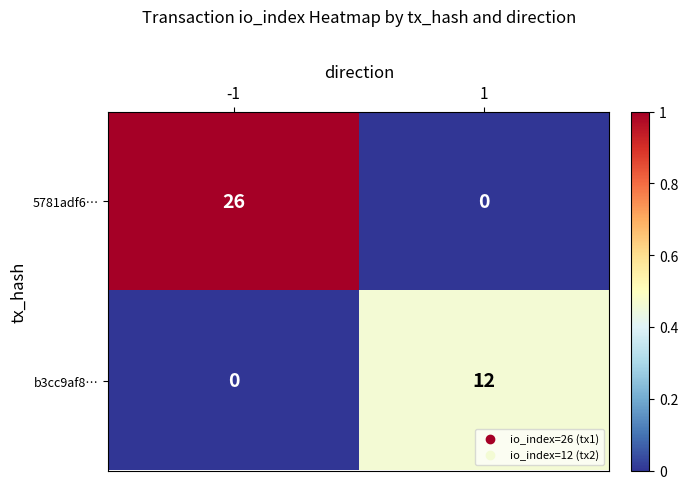

The 5781adf6… series shows 26 at -1. True or false?

True